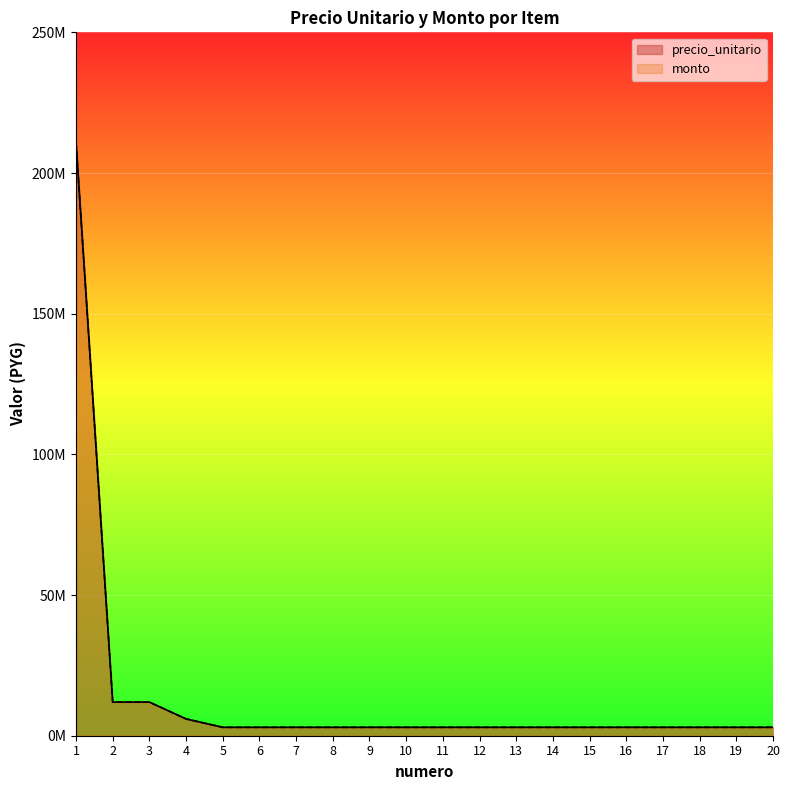

Which category has the highest value across all series?

1